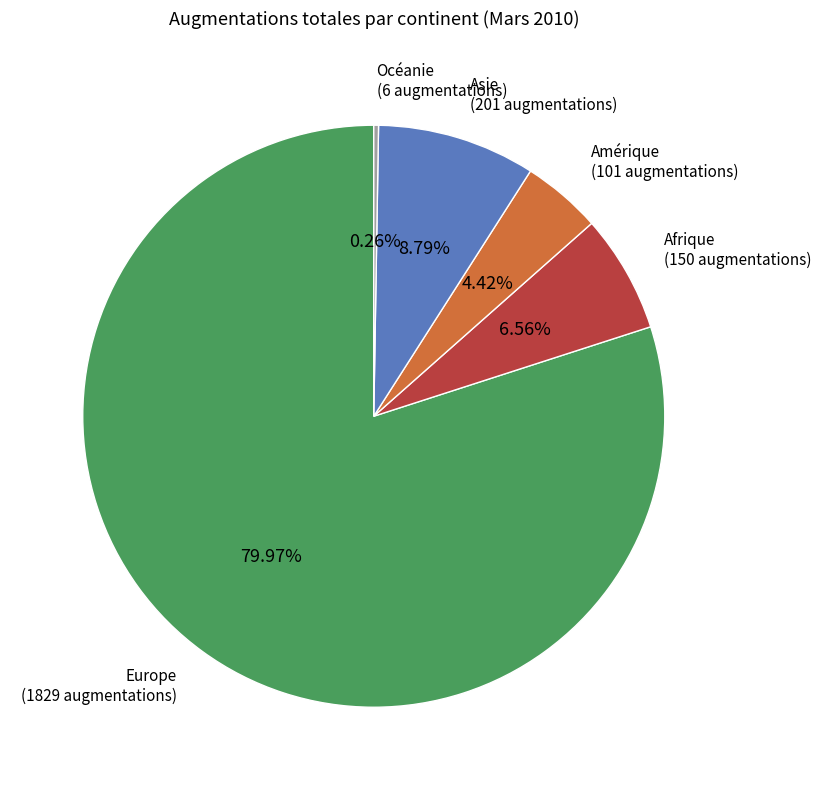

Does any single category account for the majority?

Yes